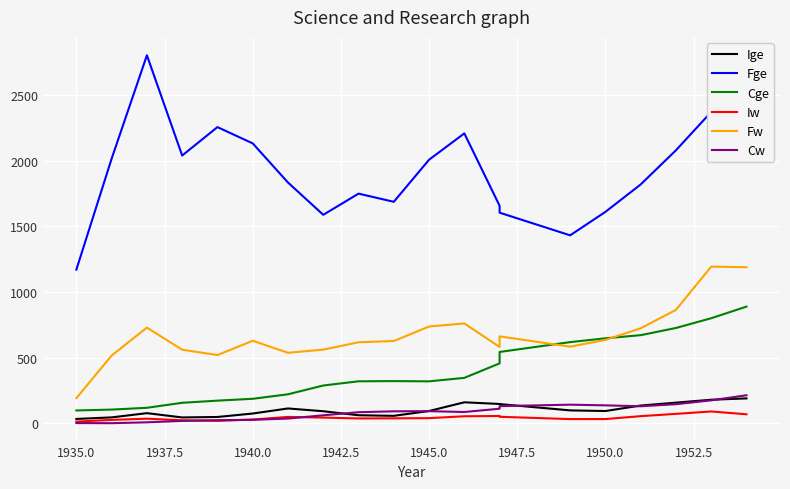

How many data points in Fge are above 2007?

10